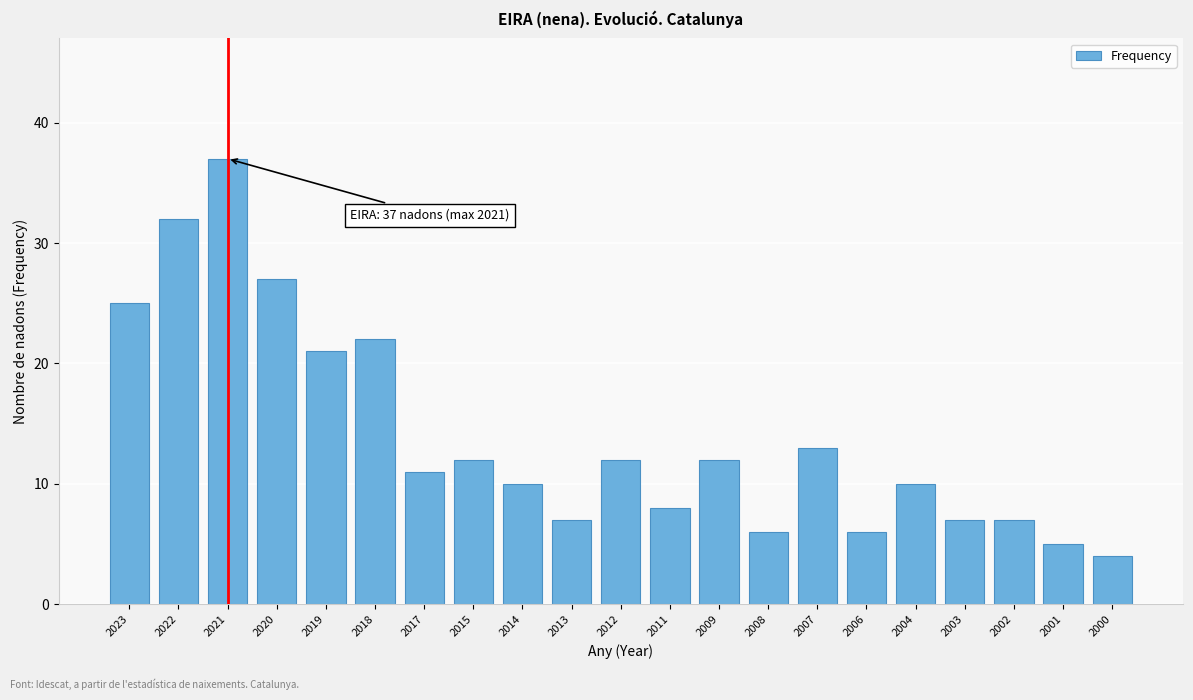

Reading left to right, transcribe all the data shown in this chart.

2023=25	2022=32	2021=37	2020=27	2019=21	2018=22	2017=11	2015=12	2014=10	2013=7	2012=12	2011=8	2009=12	2008=6	2007=13	2006=6	2004=10	2003=7	2002=7	2001=5	2000=4